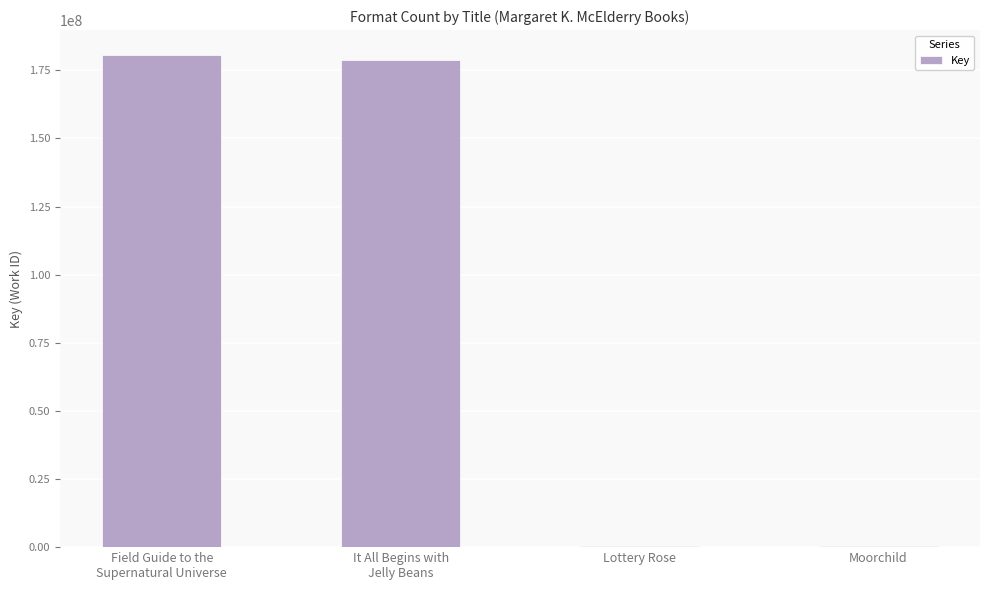

At which category does the chart reach its peak across all series?

Field Guide to the
Supernatural Universe